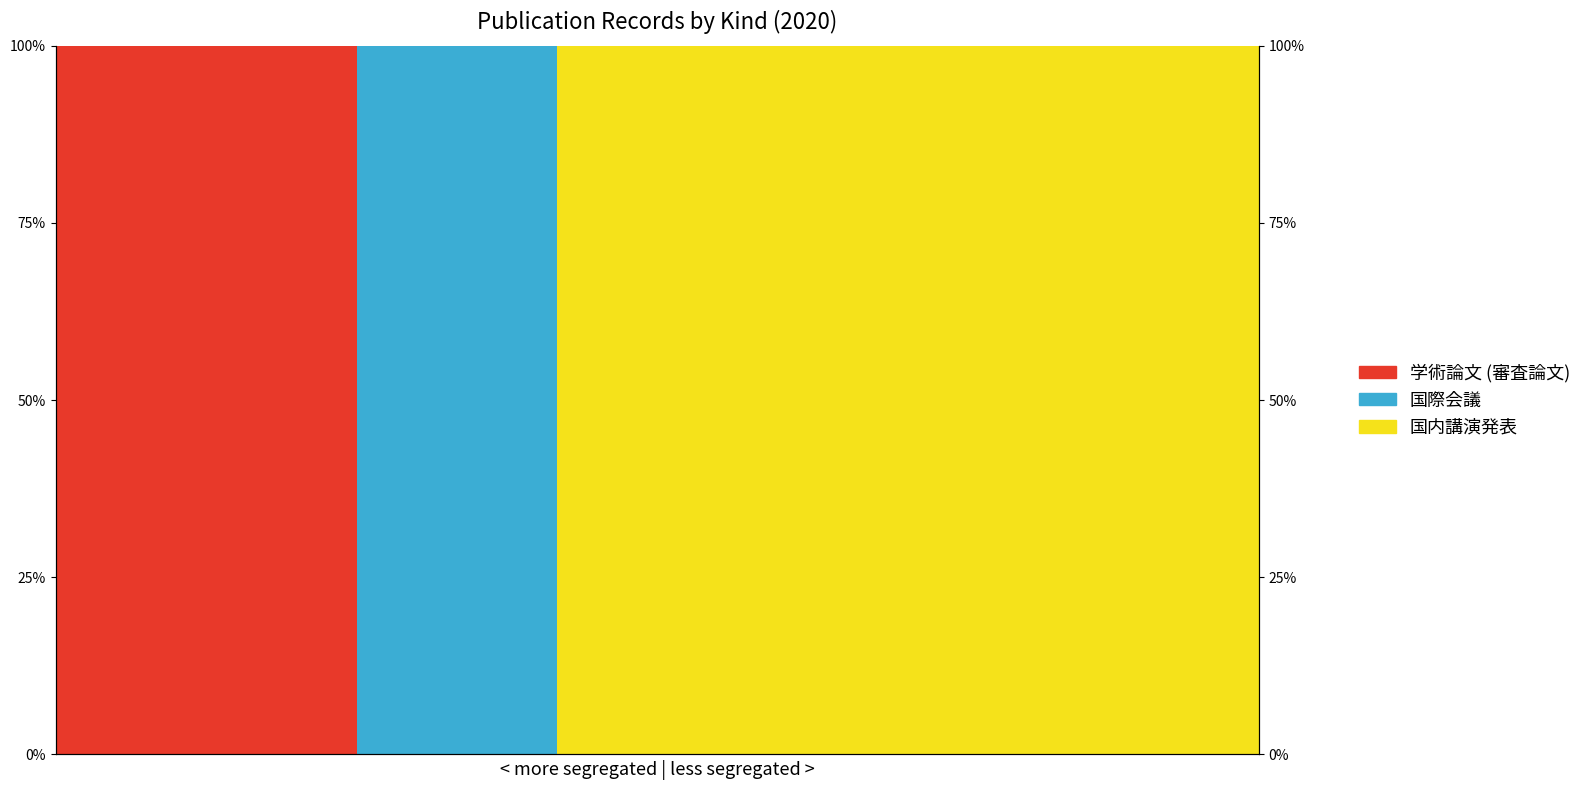

At which label is 学術論文 (審査論文) closest to 0?

3